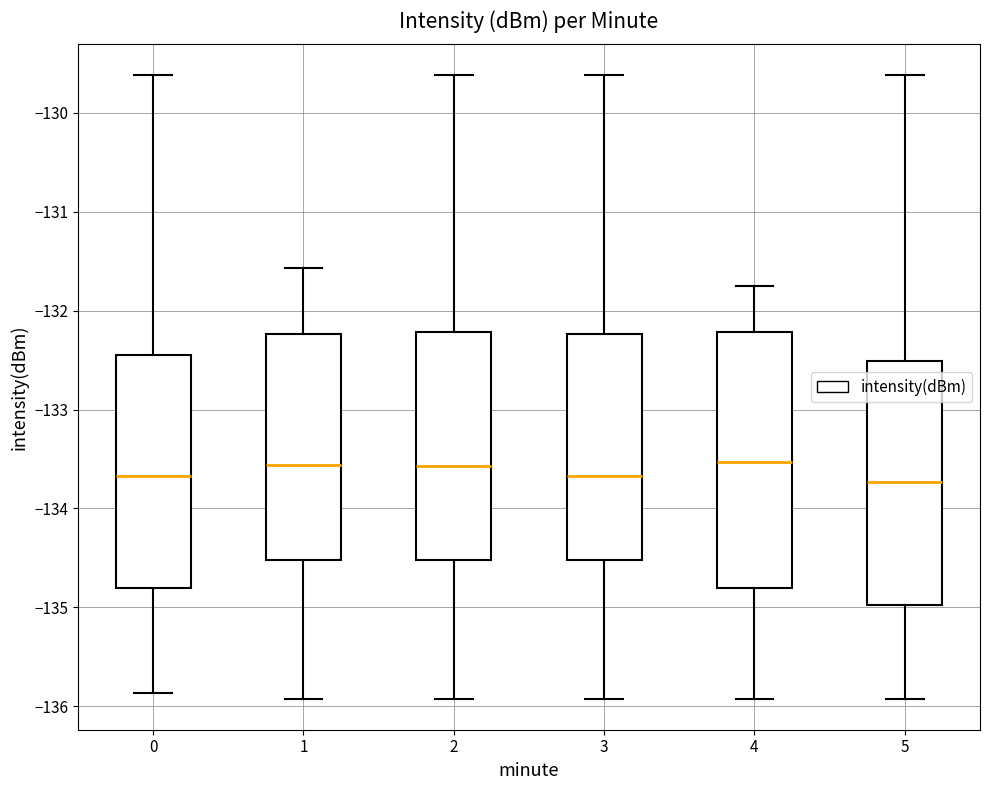

Reading left to right, transcribe this box plot: for each box, give where its median line is, the range the box spans, and where its two whiskers end, as read against the y-axis. The values are not printed on the chart, so give them approximately, as read against the axis.

0: median -133.7, box -134.8 to -132.4, whiskers -135.9 to -129.6
1: median -133.6, box -134.5 to -132.2, whiskers -135.9 to -131.6
2: median -133.6, box -134.5 to -132.2, whiskers -135.9 to -129.6
3: median -133.7, box -134.5 to -132.2, whiskers -135.9 to -129.6
4: median -133.5, box -134.8 to -132.2, whiskers -135.9 to -131.8
5: median -133.7, box -135.0 to -132.5, whiskers -135.9 to -129.6